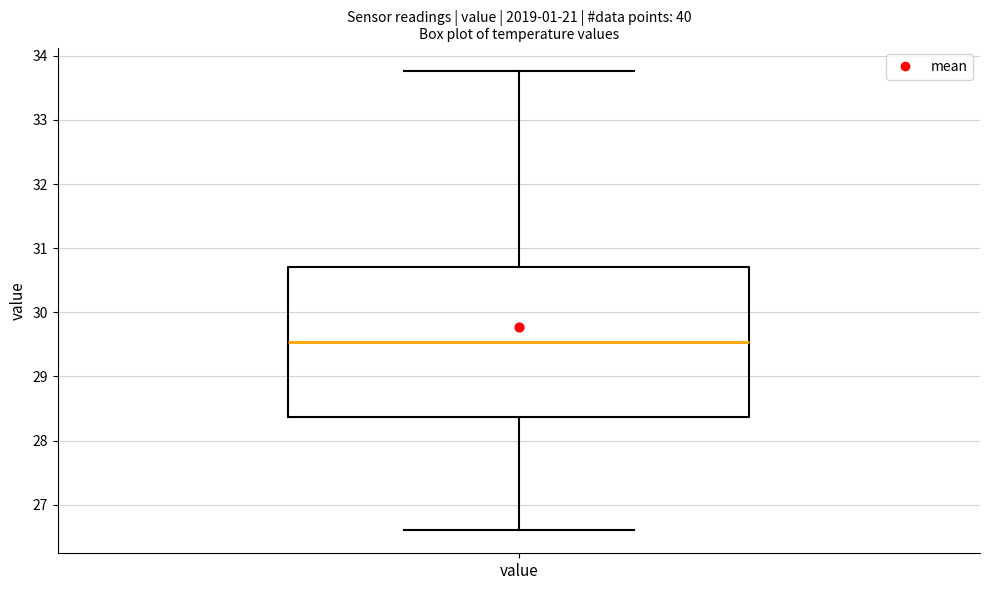

Transcribe this box plot: give where the median line is, the range the box spans, and where the two whiskers end, as read against the y-axis. The values are not printed on the chart, so give them approximately, as read against the axis.

median 29.5, box 28.4 to 30.7, whiskers 26.6 to 33.8